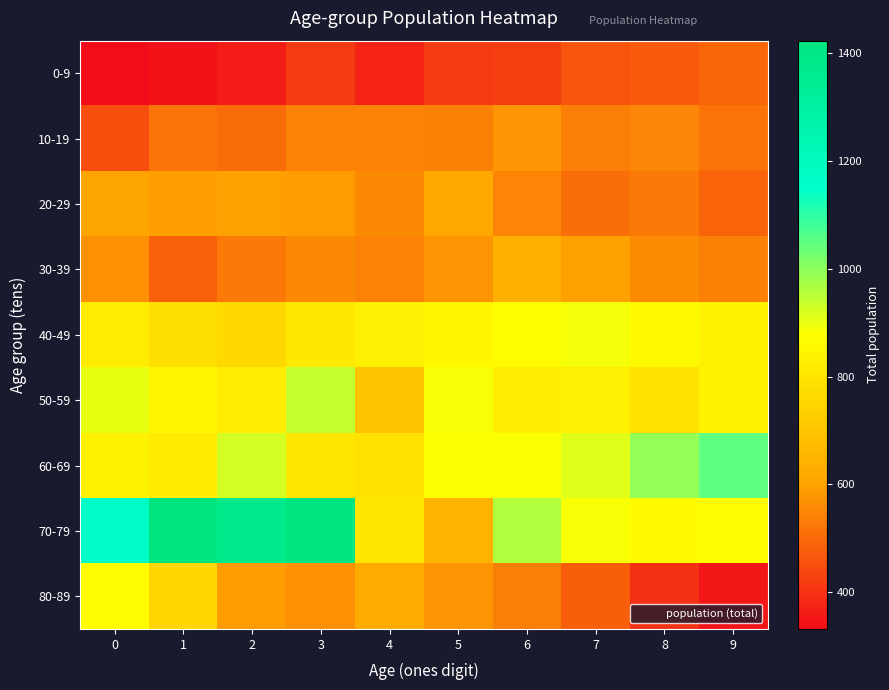

Reading left to right, list all the values displayed in this chart.

0-9: 0=332	1=343	2=361	3=412	4=374	5=415	6=422	7=460	8=473	9=492
10-19: 0=450	1=519	2=504	3=541	4=544	5=540	6=578	7=536	8=551	9=515
20-29: 0=605	1=592	2=596	3=588	4=555	5=617	6=548	7=507	8=526	9=489
30-39: 0=568	1=485	2=527	3=555	4=542	5=574	6=638	7=595	8=560	9=540
40-49: 0=820	1=780	2=760	3=810	4=830	5=850	6=870	7=890	8=860	9=840
50-59: 0=903	1=852	2=820	3=940	4=695	5=886	6=827	7=832	8=792	9=836
60-69: 0=840	1=818	2=923	3=805	4=790	5=880	6=882	7=911	8=992	9=1049
70-79: 0=1164	1=1417	2=1382	3=1423	4=805	5=645	6=959	7=886	8=864	9=868
80-89: 0=868	1=755	2=589	3=569	4=622	5=577	6=536	7=479	8=400	9=350